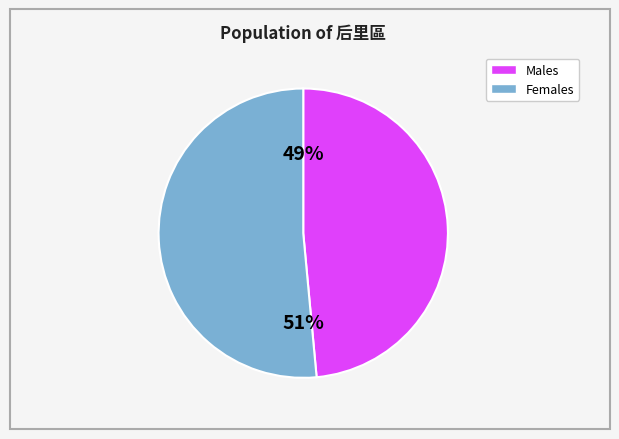

To the nearest percent, what is the average slice percentage?

50%